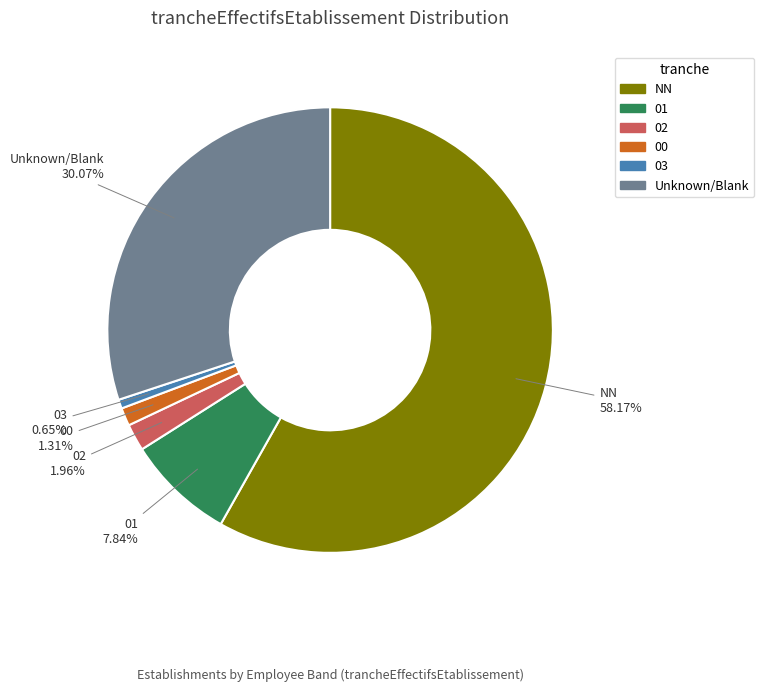

How many slices are in this pie chart?

6